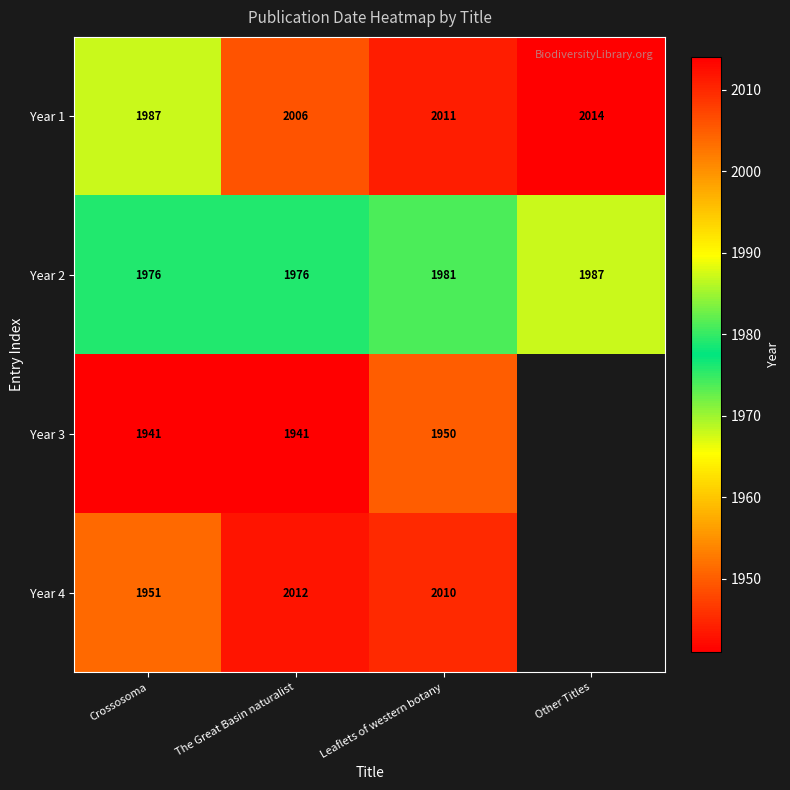

At which category does the chart reach its peak across all series?

Other Titles